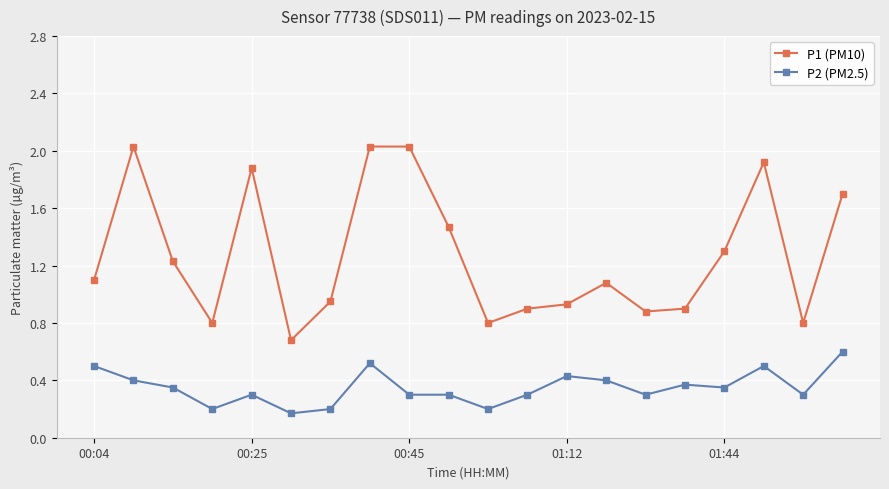

At how many categories does at least one series exceed 1?

11